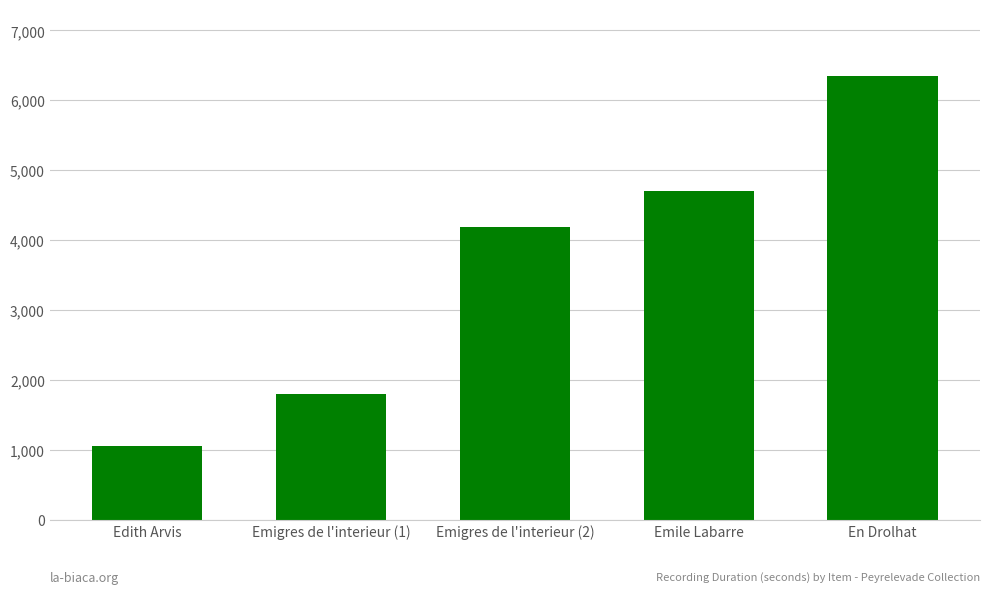

The value at Emile Labarre is 4701. True or false?

True